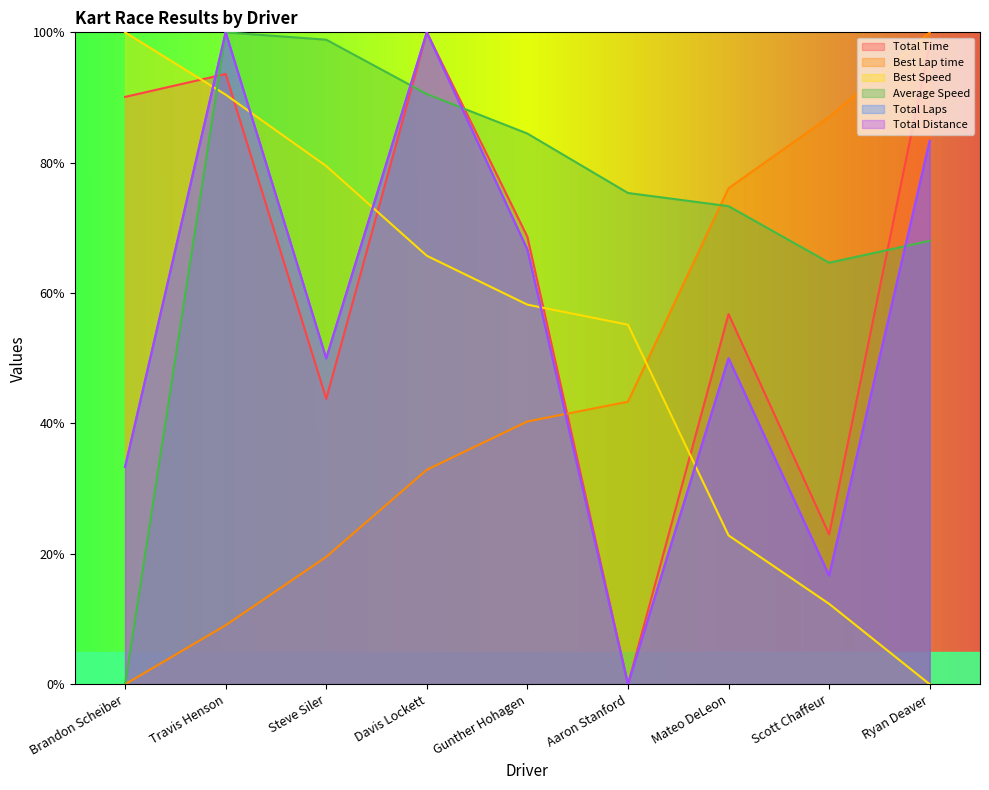

Which has a higher value, Brandon Scheiber or Ryan Deaver?

Ryan Deaver